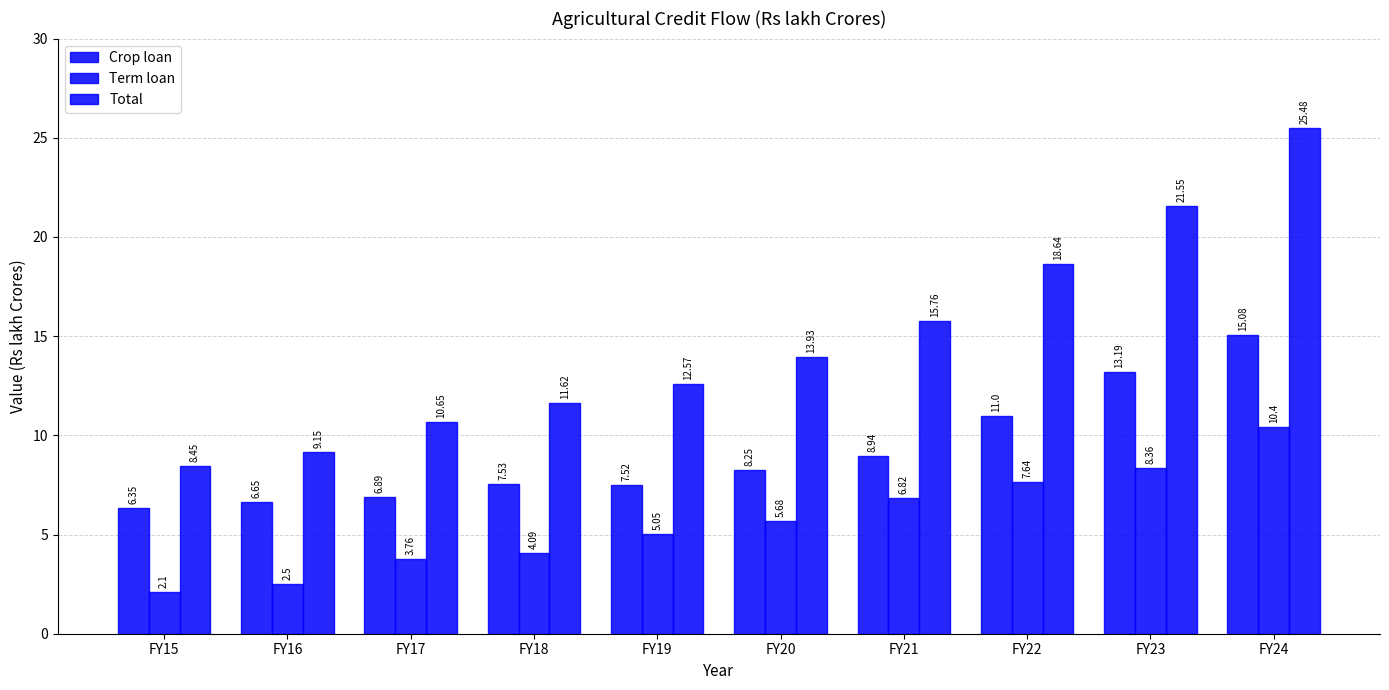

Is the value of Crop loan at FY23 greater than the value of Term loan at FY22?

Yes